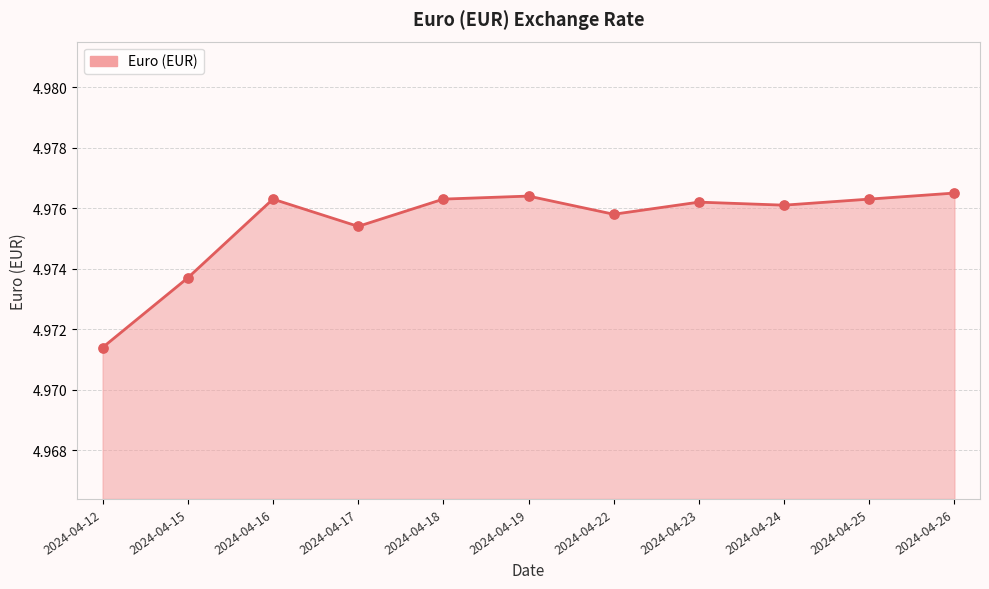

Which has a higher value, 2024-04-24 or 2024-04-22?

2024-04-24